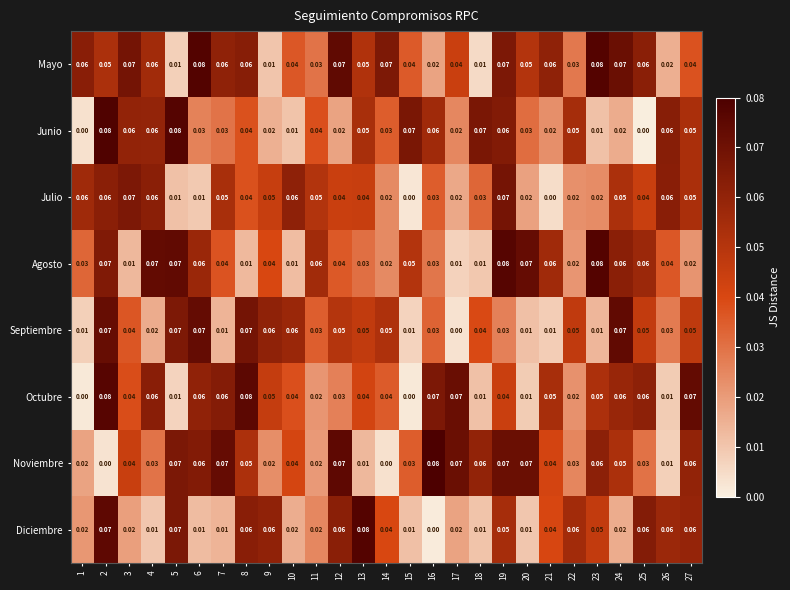

Which series changed the most between 9 and 27?

Noviembre